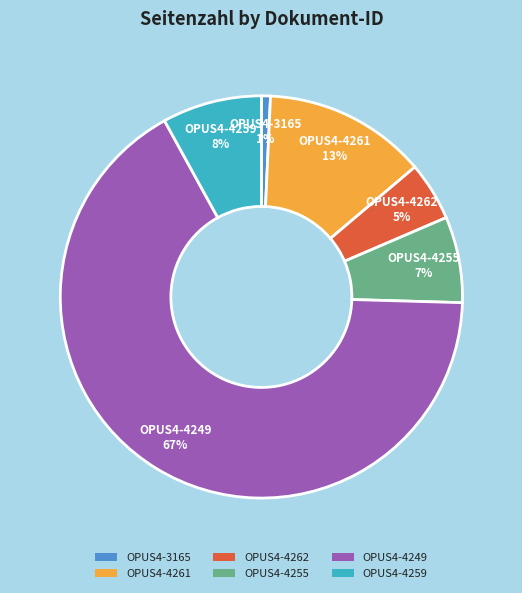

Rank the categories by value from lowest to highest.

OPUS4-3165, OPUS4-4262, OPUS4-4255, OPUS4-4259, OPUS4-4261, OPUS4-4249